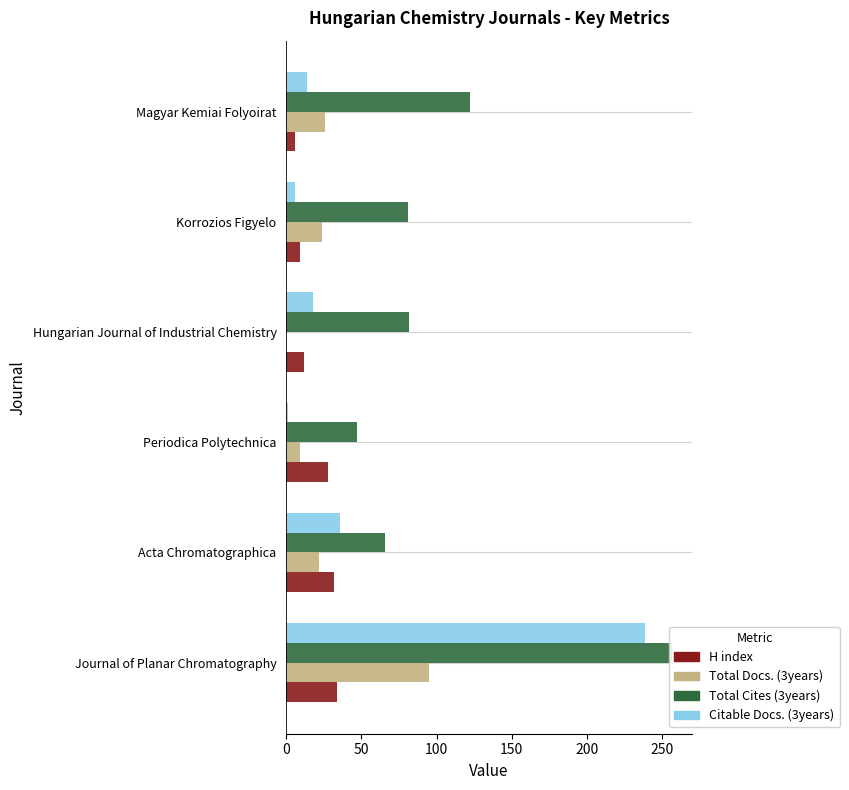

How many groups of bars are there?

6